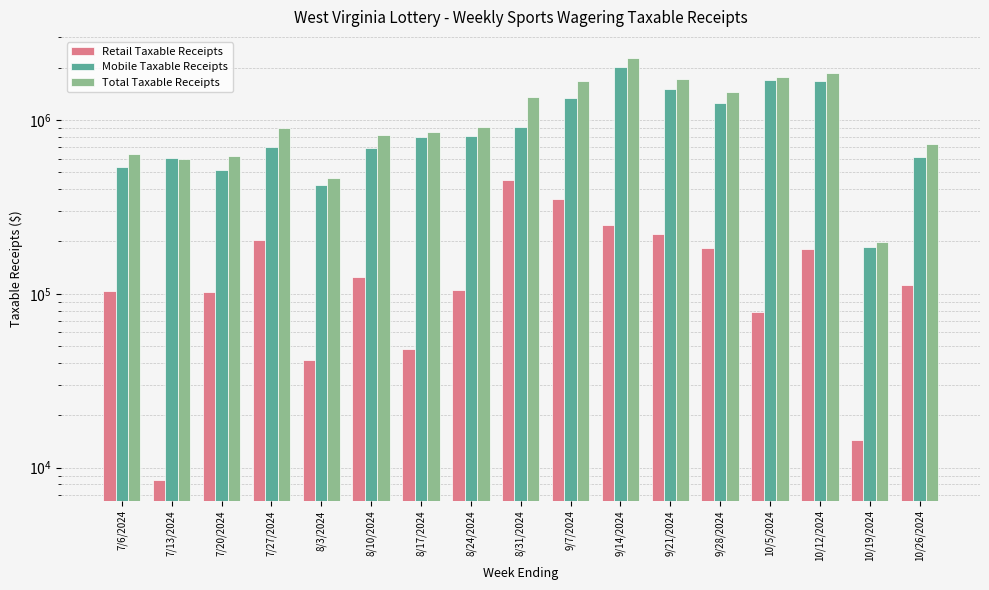

List the labels in order of Mobile Taxable Receipts value, smallest first.

10/19/2024, 8/3/2024, 7/20/2024, 7/6/2024, 7/13/2024, 10/26/2024, 8/10/2024, 7/27/2024, 8/17/2024, 8/24/2024, 8/31/2024, 9/28/2024, 9/7/2024, 9/21/2024, 10/12/2024, 10/5/2024, 9/14/2024